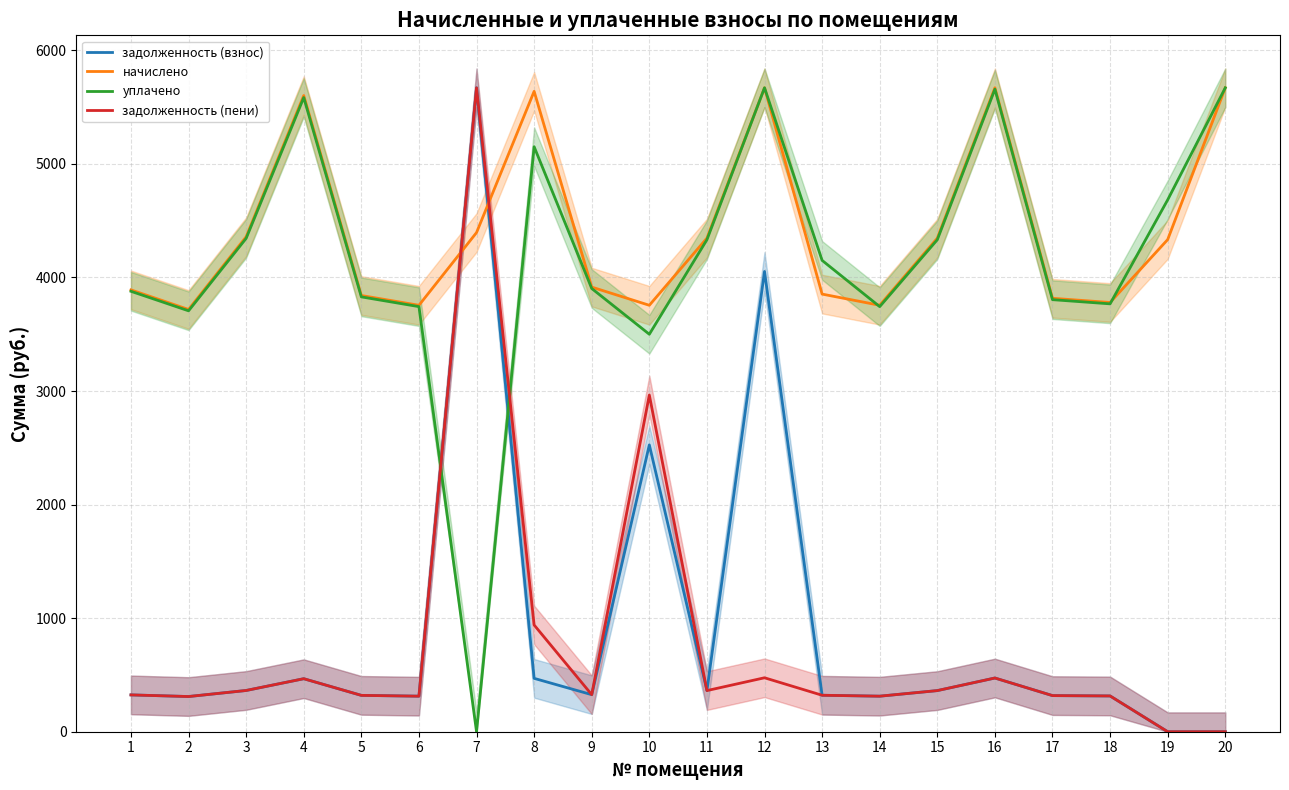

What is the highest value of the начислено series?

5670.1